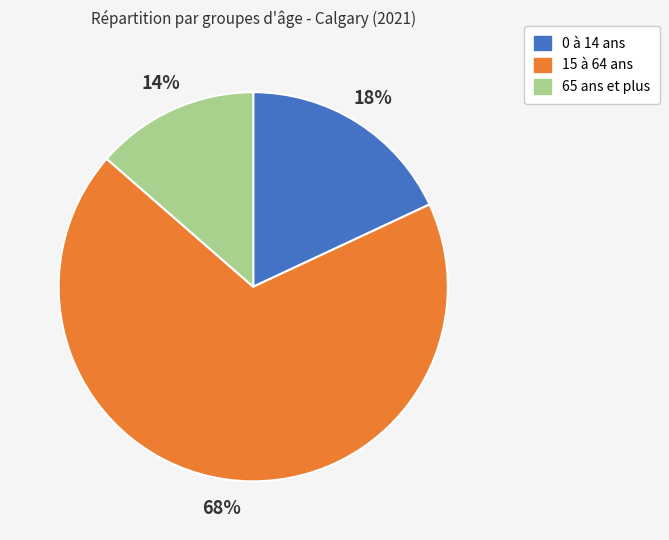

Which slice is the smallest?

65 ans et plus